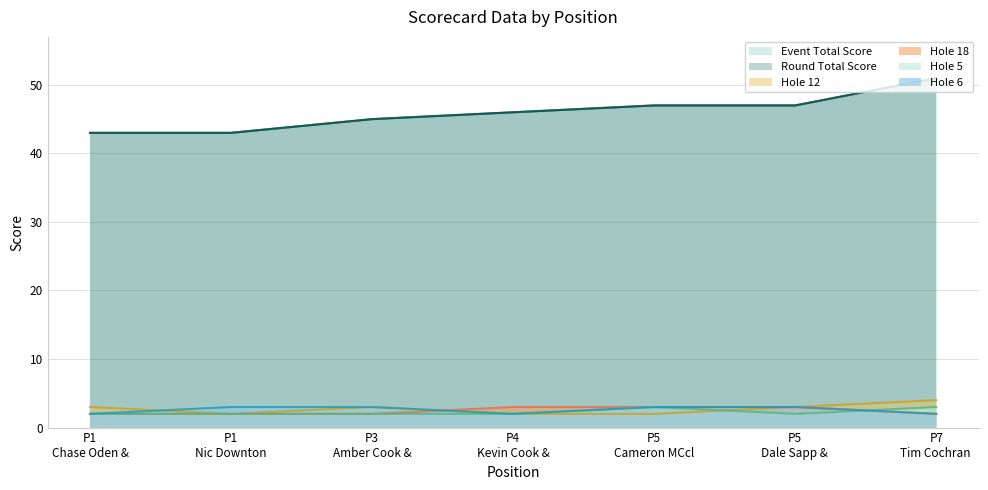

What is the value of the hole_6 point at the 6th from the left?

3